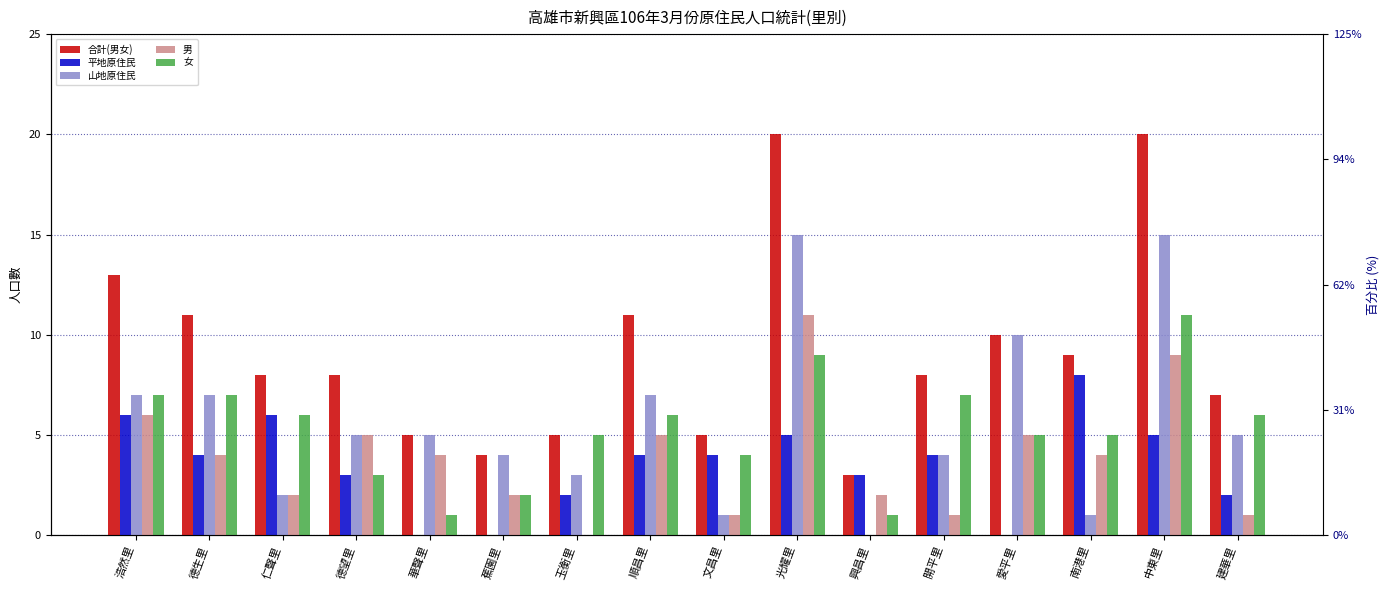

Which series has the widest spread of values?

合計(男女)